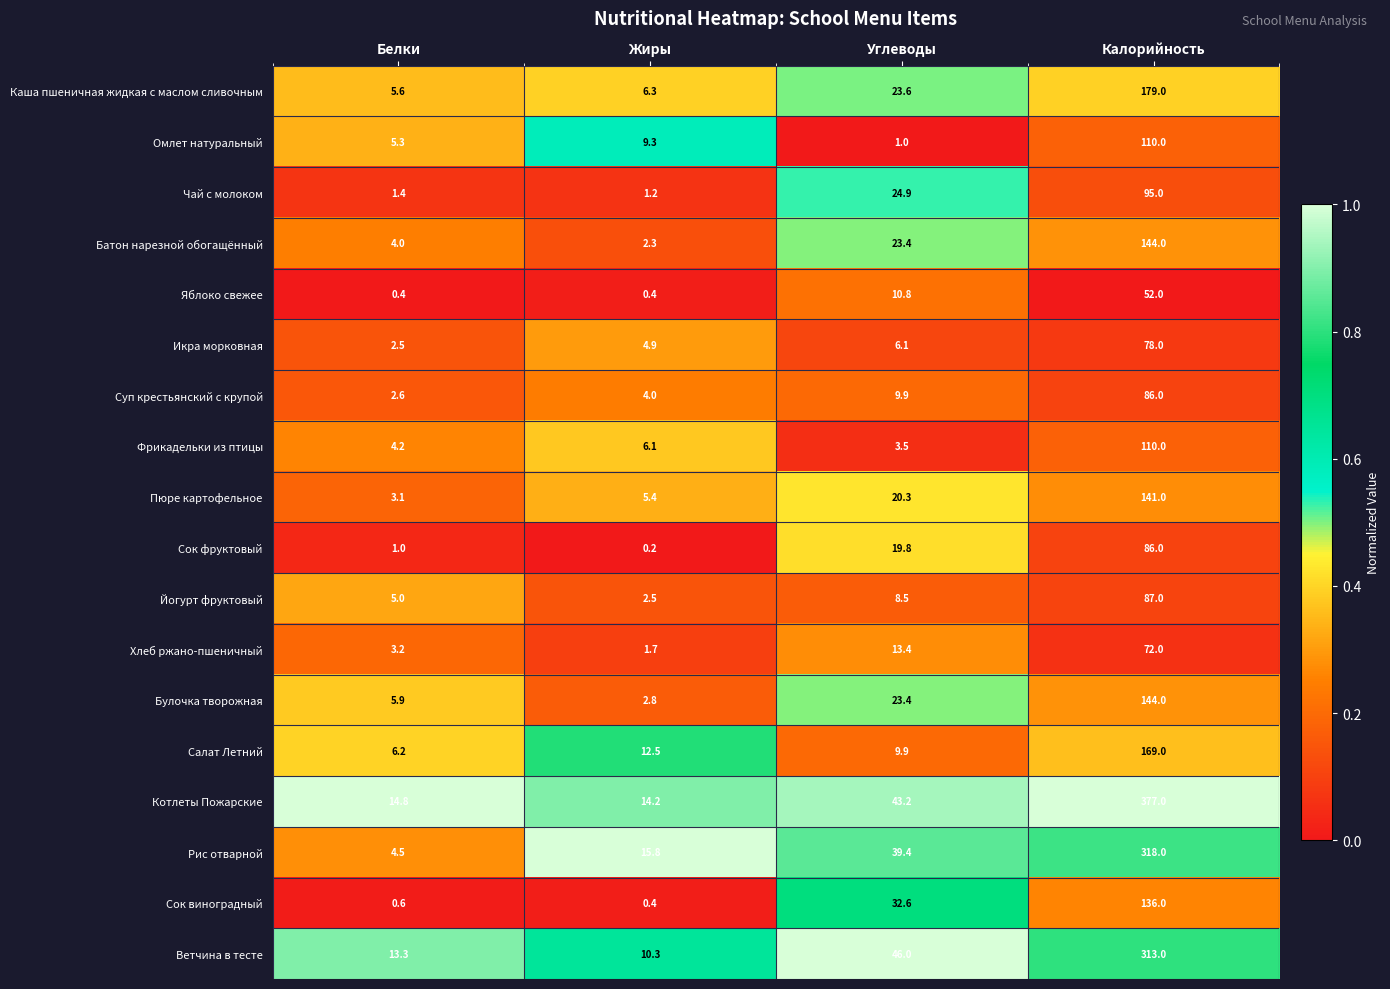

At Белки, list the series in order from largest to smallest.

Котлеты Пожарские, Ветчина в тесте, Салат Летний, Булочка творожная, Каша пшеничная жидкая с маслом сливочным, Омлет натуральный, Йогурт фруктовый, Рис отварной, Фрикадельки из птицы, Батон нарезной обогащённый, Хлеб ржано-пшеничный, Пюре картофельное, Суп крестьянский с крупой, Икра морковная, Чай с молоком, Сок фруктовый, Сок виноградный, Яблоко свежее